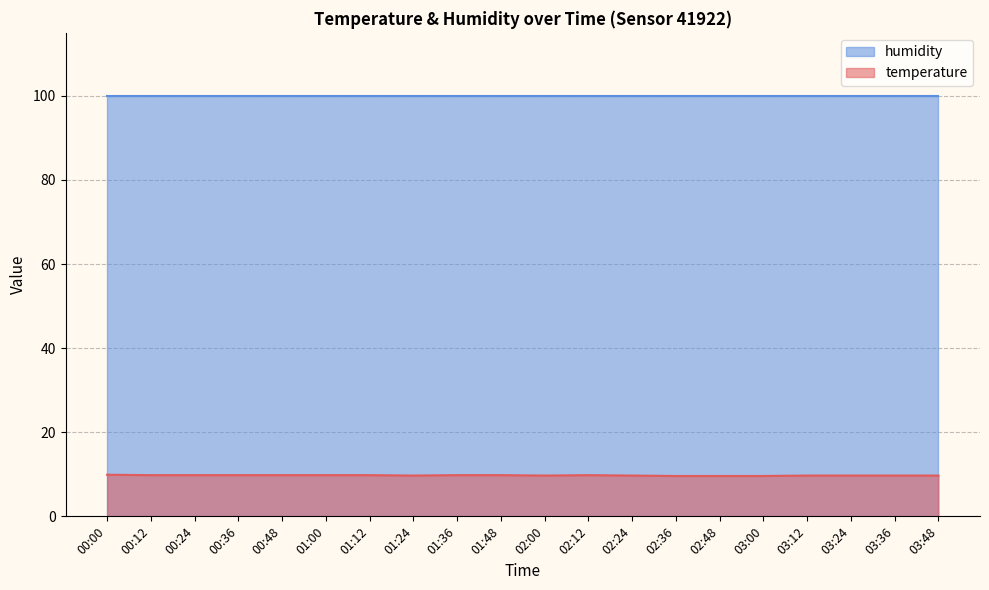

Which has a higher value, 01:00 or 00:12?

01:00